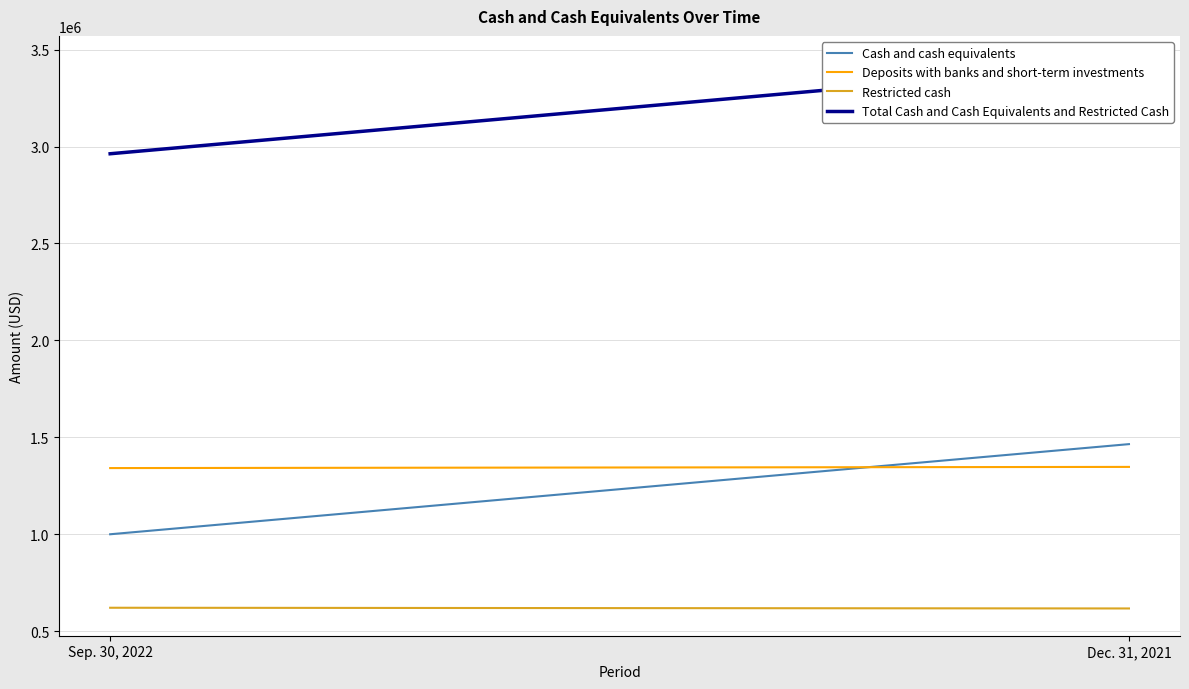

What position from the right is Dec. 31, 2021?

1